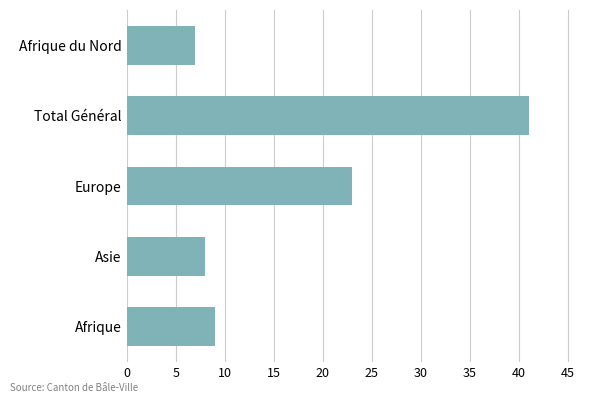

The value at Asie is 8. True or false?

True